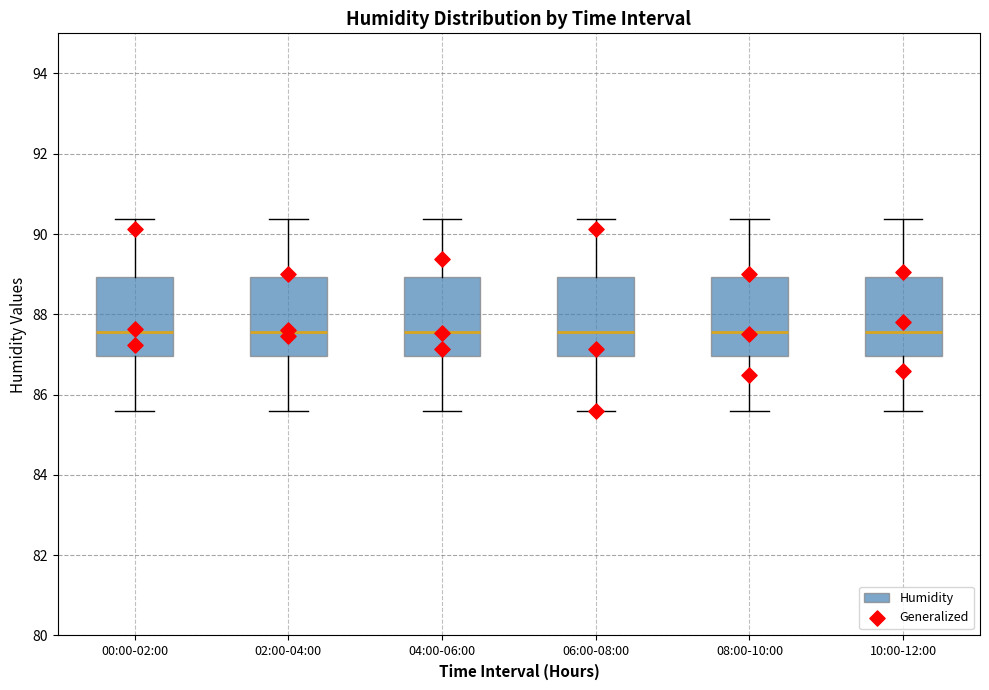

Reading left to right, transcribe this box plot: for each box, give where its median line is, the range the box spans, and where its two whiskers end, as read against the y-axis. The values are not printed on the chart, so give them approximately, as read against the axis.

00:00-02:00: median 87.6, box 87.0 to 89.0, whiskers 85.6 to 90.4
02:00-04:00: median 87.6, box 87.0 to 89.0, whiskers 85.6 to 90.4
04:00-06:00: median 87.6, box 87.0 to 89.0, whiskers 85.6 to 90.4
06:00-08:00: median 87.6, box 87.0 to 89.0, whiskers 85.6 to 90.4
08:00-10:00: median 87.6, box 87.0 to 89.0, whiskers 85.6 to 90.4
10:00-12:00: median 87.6, box 87.0 to 89.0, whiskers 85.6 to 90.4